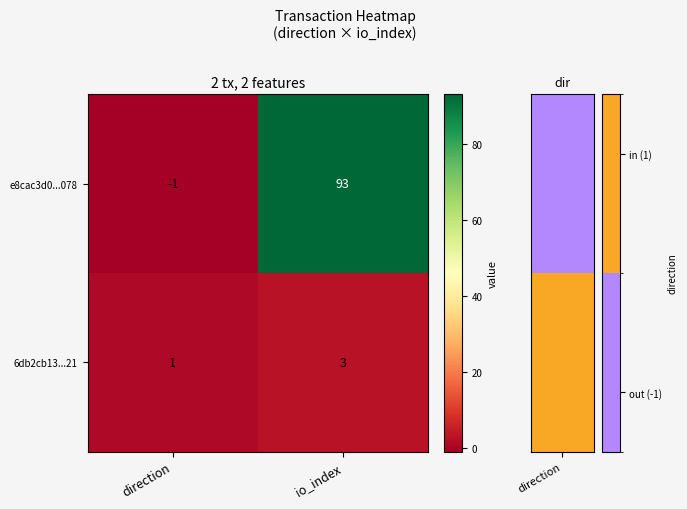

At which label is 6db2cb13...21 closest to 2?

direction